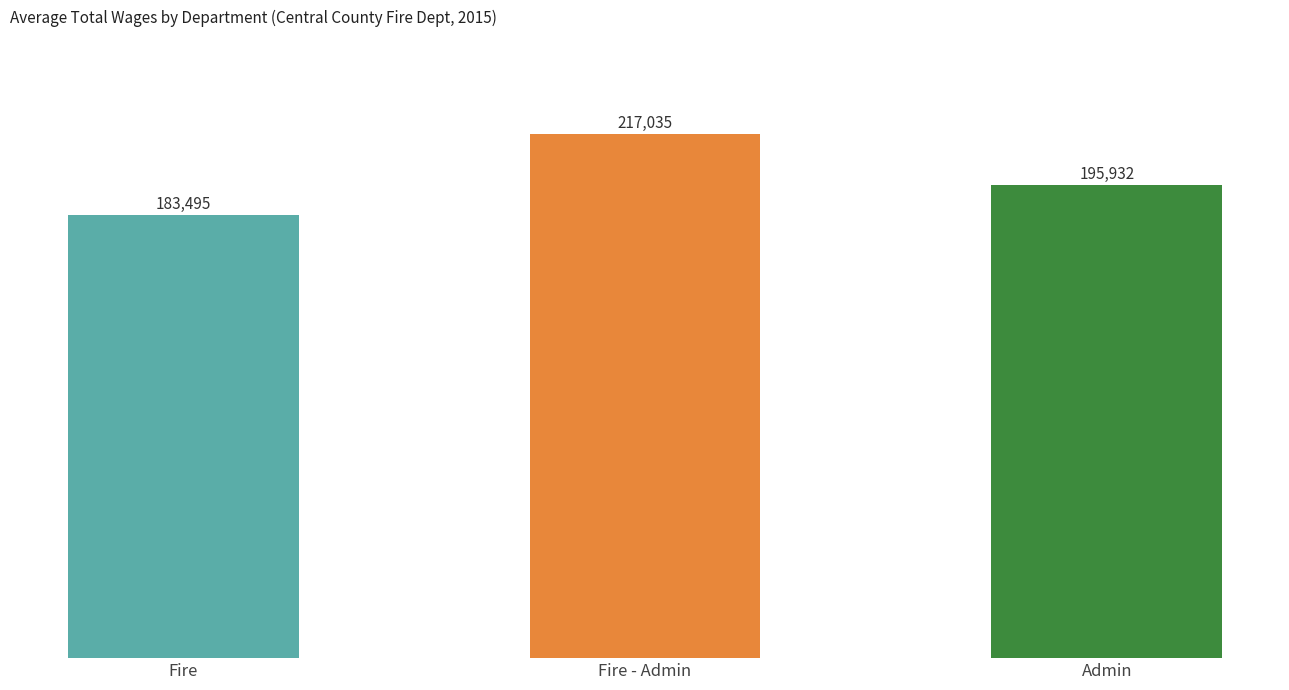

Rank the categories by value from lowest to highest.

Fire, Admin, Fire - Admin